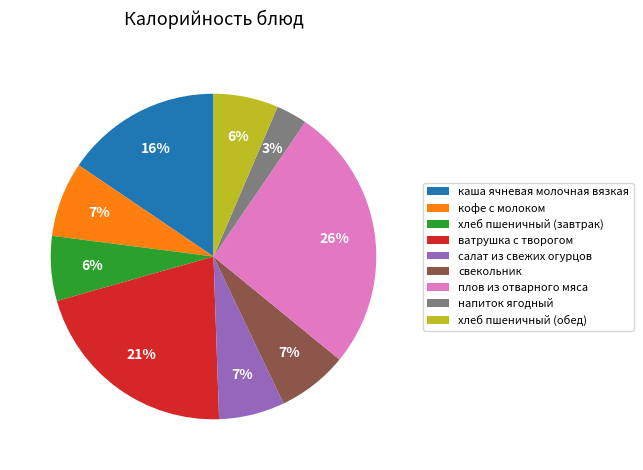

To the nearest percent, what is the difference between the largest and smallest slice percentages?

23%